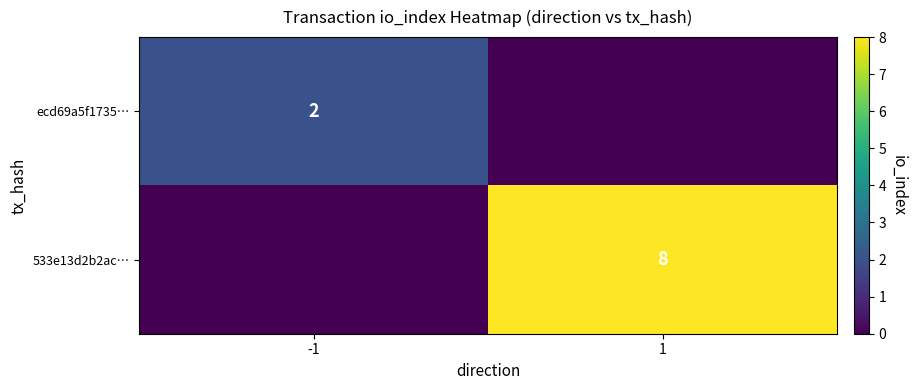

The value of ecd69a5f1735… at -1 is 2. True or false?

True